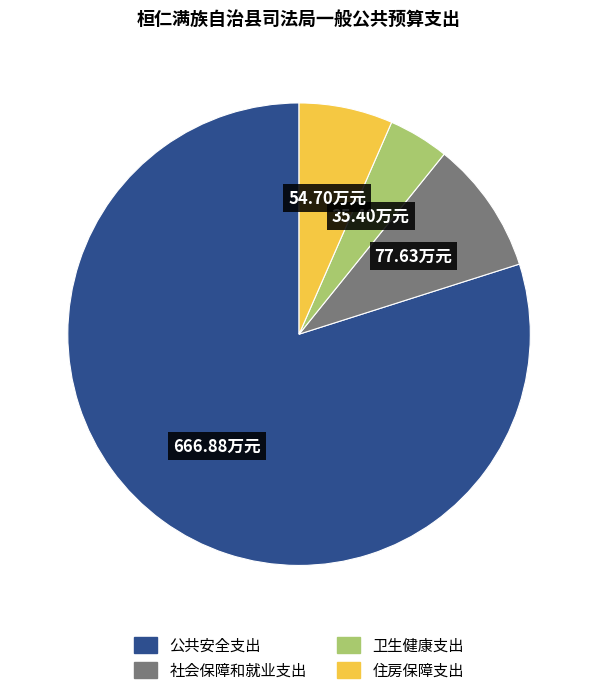

Approximately how many times larger is the value at 公共安全支出 compared to 社会保障和就业支出?

8.6